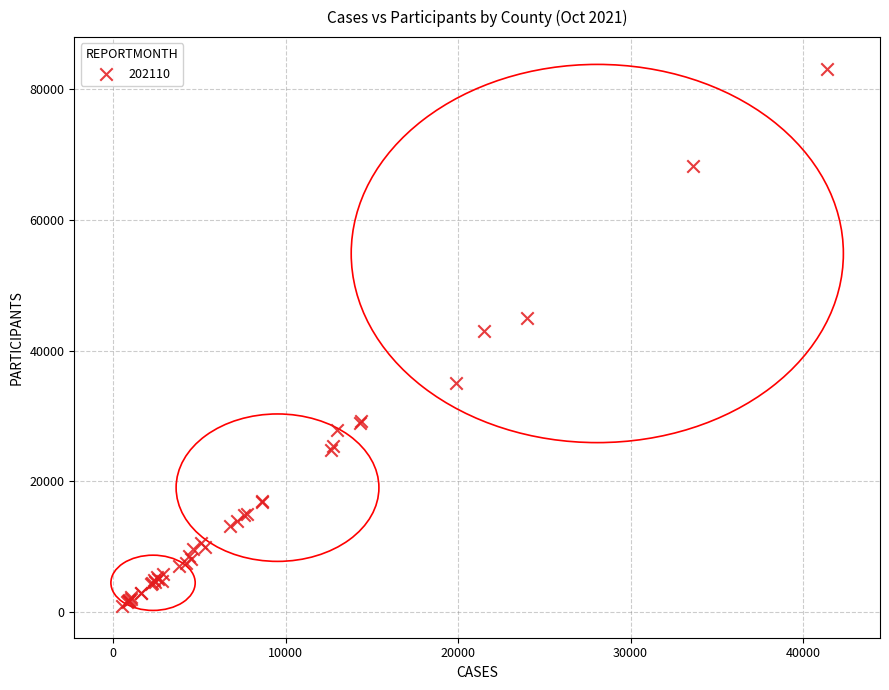

What Y value in the scatter plot is closest to 42064?

43015